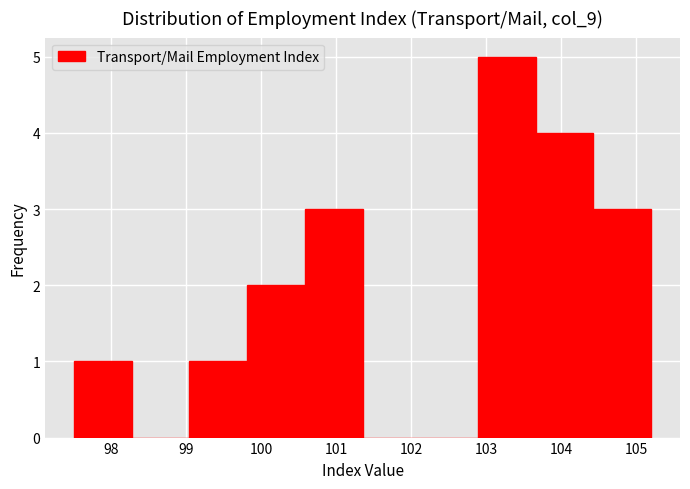

Over which range of the x-axis is the bar tallest?

102.89 to 103.66